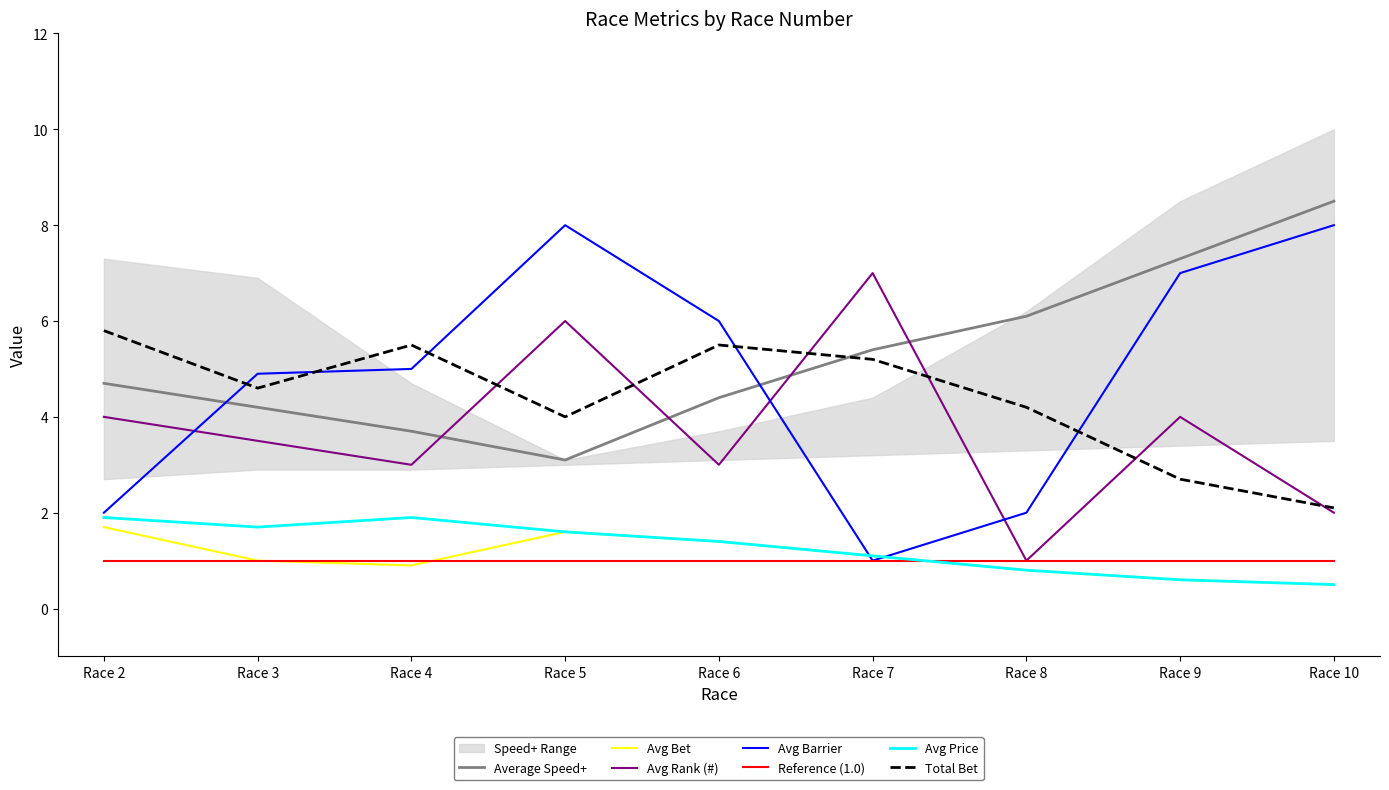

At which category is the sum across all series the highest?

Race 5